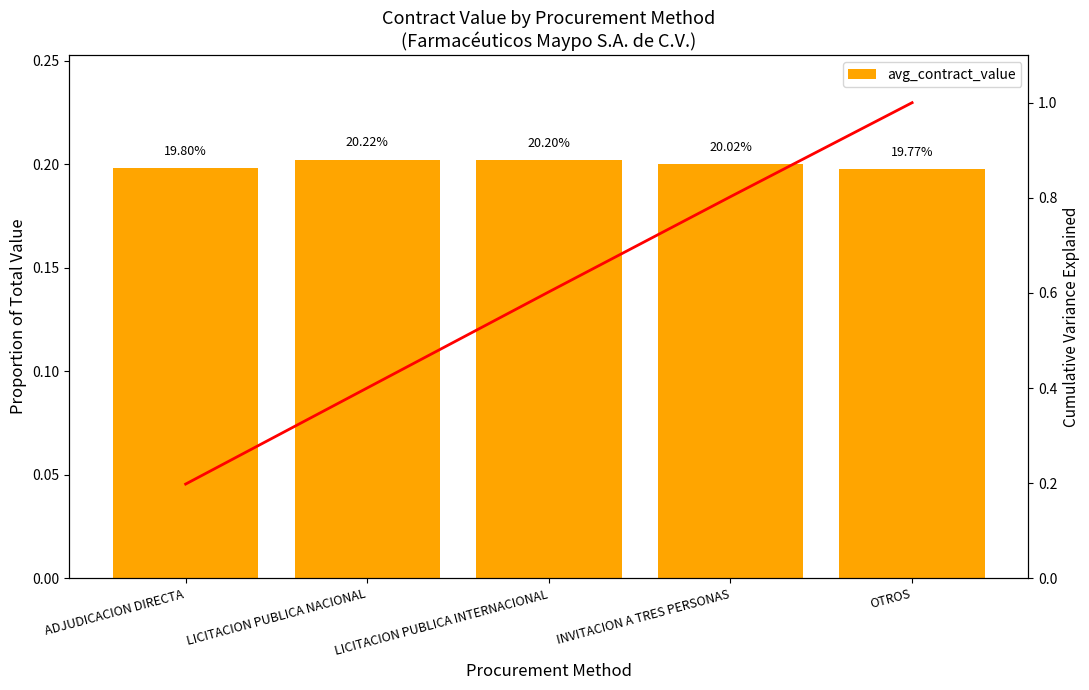

What is the lowest value of the avg_contract_value series?

0.2